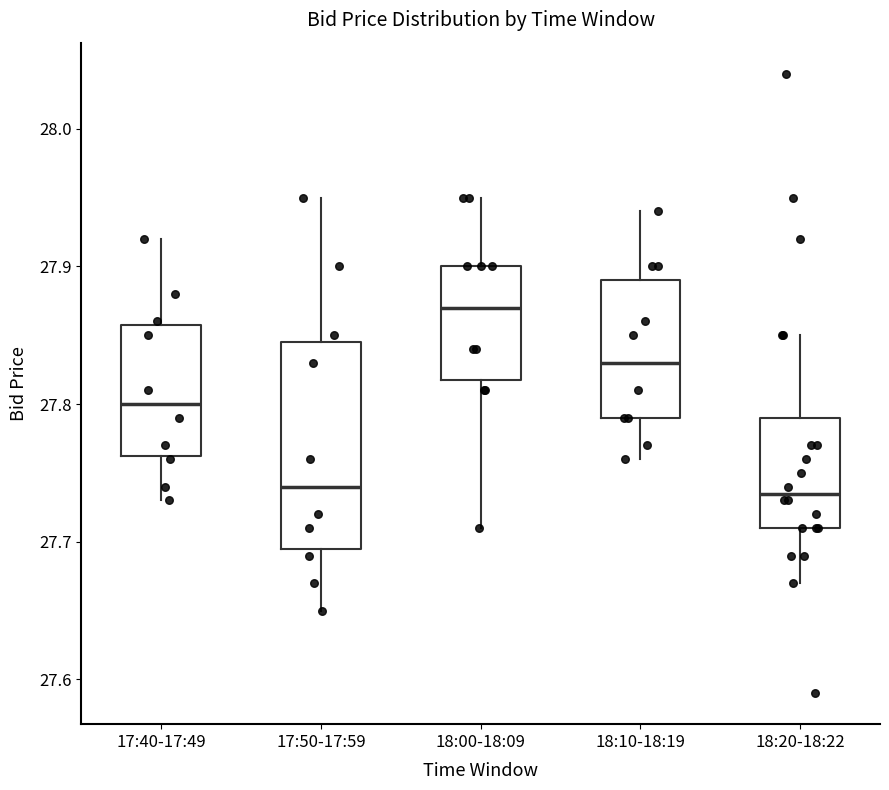

Reading left to right, transcribe this box plot: for each box, give where its median line is, the range the box spans, and where its two whiskers end, as read against the y-axis. The values are not printed on the chart, so give them approximately, as read against the axis.

17:40-17:49: median 27.80, box 27.76 to 27.86, whiskers 27.73 to 27.92
17:50-17:59: median 27.74, box 27.70 to 27.85, whiskers 27.65 to 27.95
18:00-18:09: median 27.87, box 27.82 to 27.90, whiskers 27.71 to 27.95
18:10-18:19: median 27.83, box 27.79 to 27.89, whiskers 27.76 to 27.94
18:20-18:22: median 27.74, box 27.71 to 27.79, whiskers 27.67 to 27.85